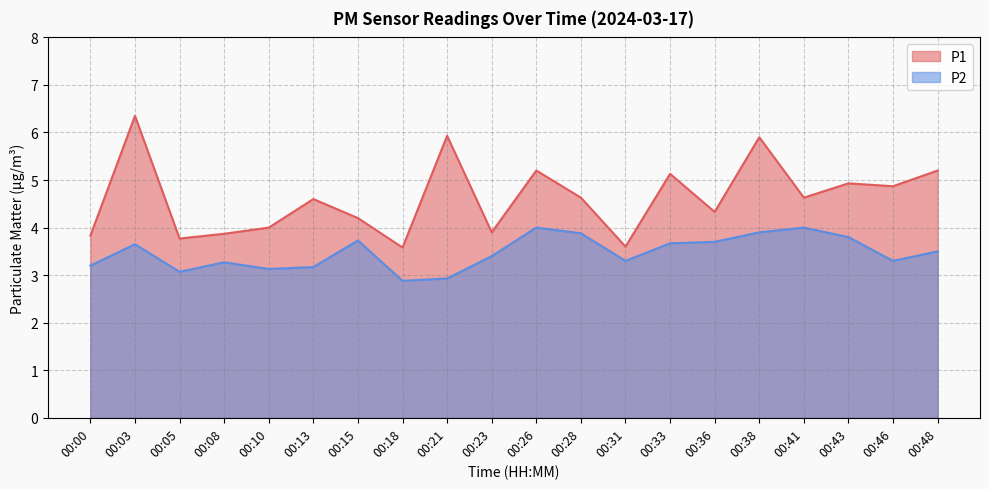

Where does the P1 series first go above 4?

00:03